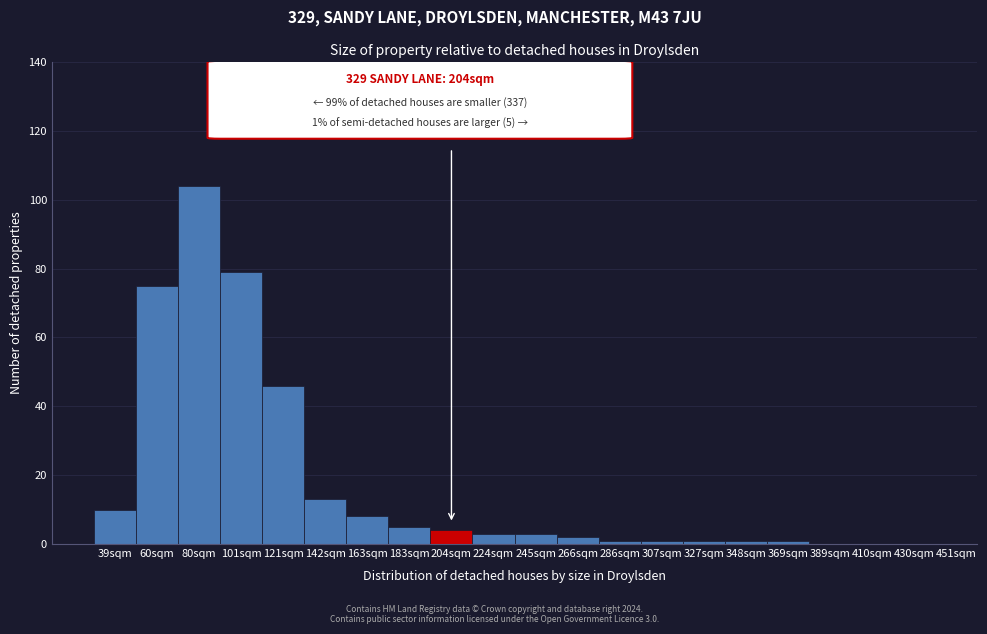

Reading left to right, what are all the values shown in this chart?

39sqm=10	60sqm=75	80sqm=104	101sqm=79	121sqm=46	142sqm=13	163sqm=8	183sqm=5	204sqm=4	224sqm=3	245sqm=3	266sqm=2	286sqm=1	307sqm=1	327sqm=1	348sqm=1	369sqm=1	389sqm=0	410sqm=0	430sqm=0